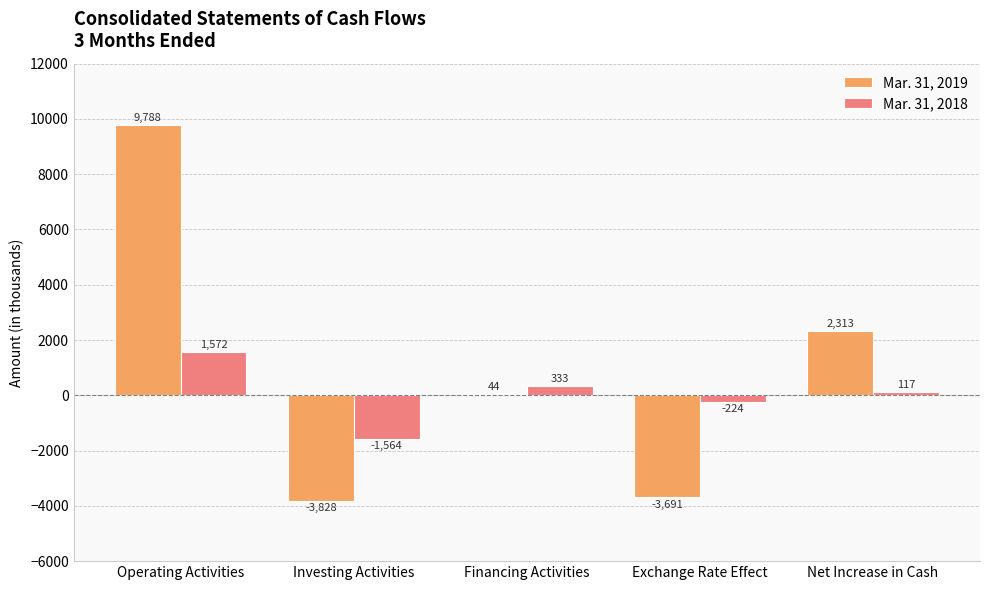

How many distinct data groups are displayed?

2